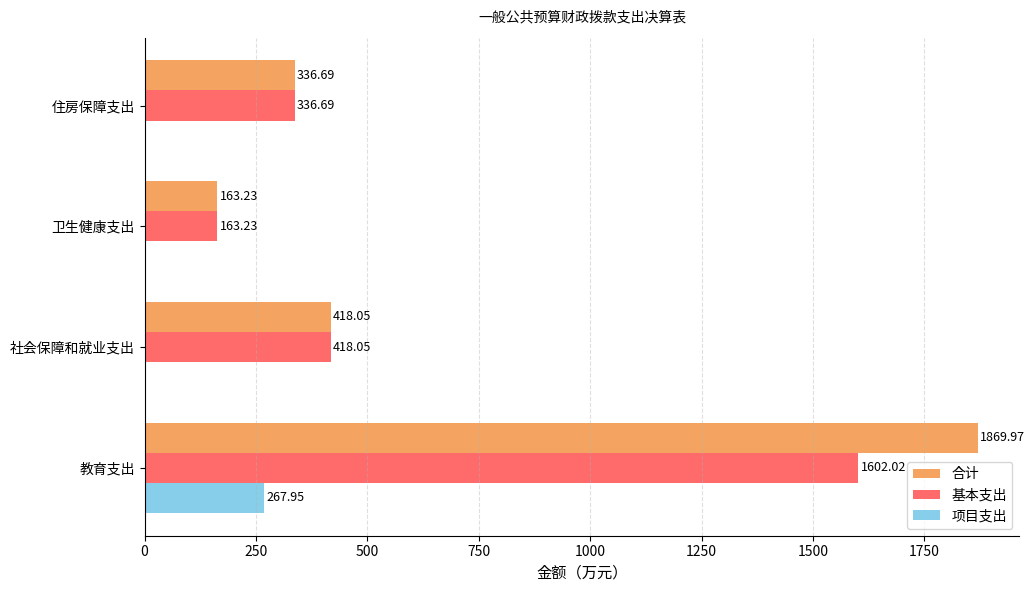

Which category has the highest value in the 合计 series?

教育支出